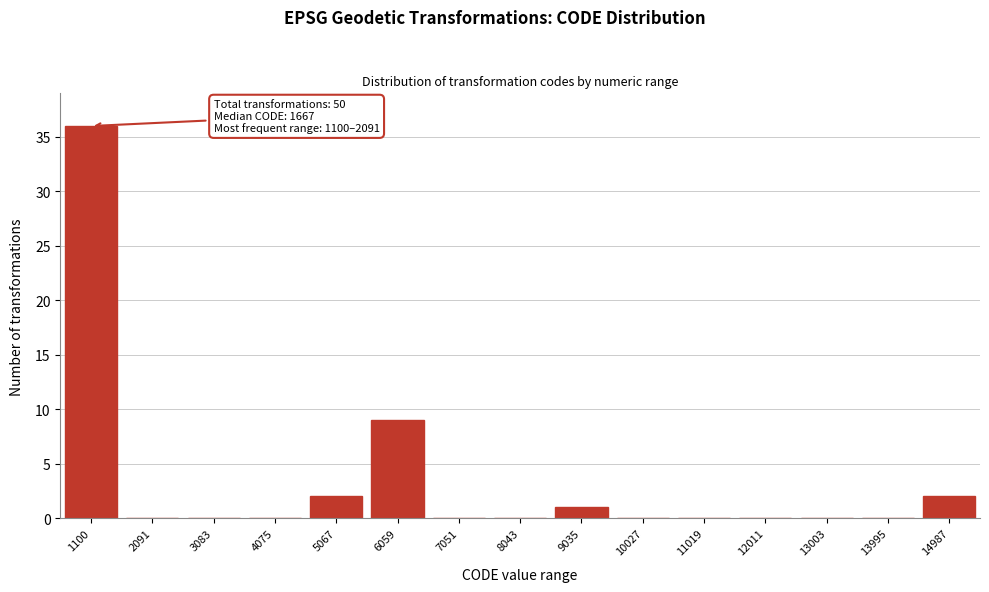

Reading left to right, transcribe all the data shown in this chart.

1100=36	2091=0	3083=0	4075=0	5067=2	6059=9	7051=0	8043=0	9035=1	10027=0	11019=0	12011=0	13003=0	13995=0	14987=2